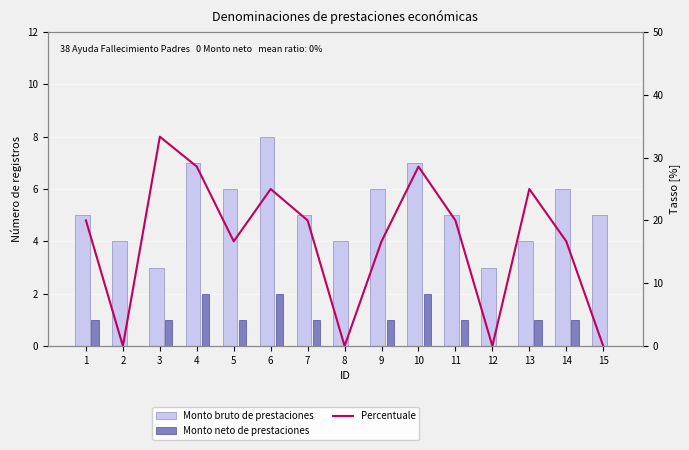

Reading left to right, transcribe all the data shown in this chart.

Monto bruto: 5.0	4.0	3.0	7.0	6.0	8.0	5.0	4.0	6.0	7.0	5.0	3.0	4.0	6.0	5.0
Monto neto: 1.0	0.0	1.0	2.0	1.0	2.0	1.0	0.0	1.0	2.0	1.0	0.0	1.0	1.0	0.0
Percentuale: 20.0	0.0	33.3	28.6	16.7	25.0	20.0	0.0	16.7	28.6	20.0	0.0	25.0	16.7	0.0